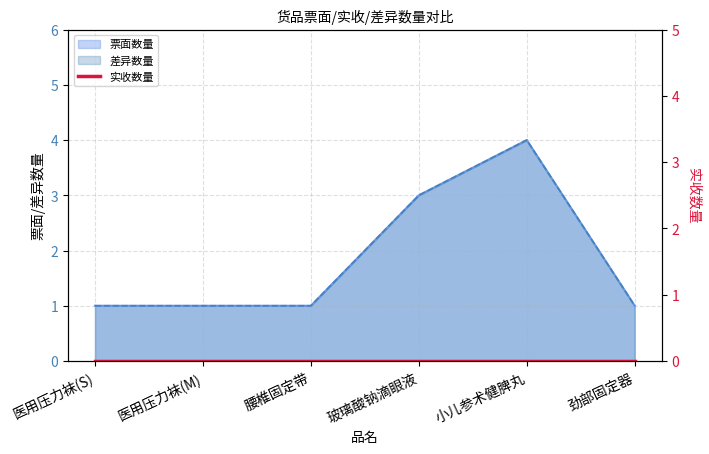

In 差异数量, how many points are higher than both neighbors (excluding endpoints)?

1